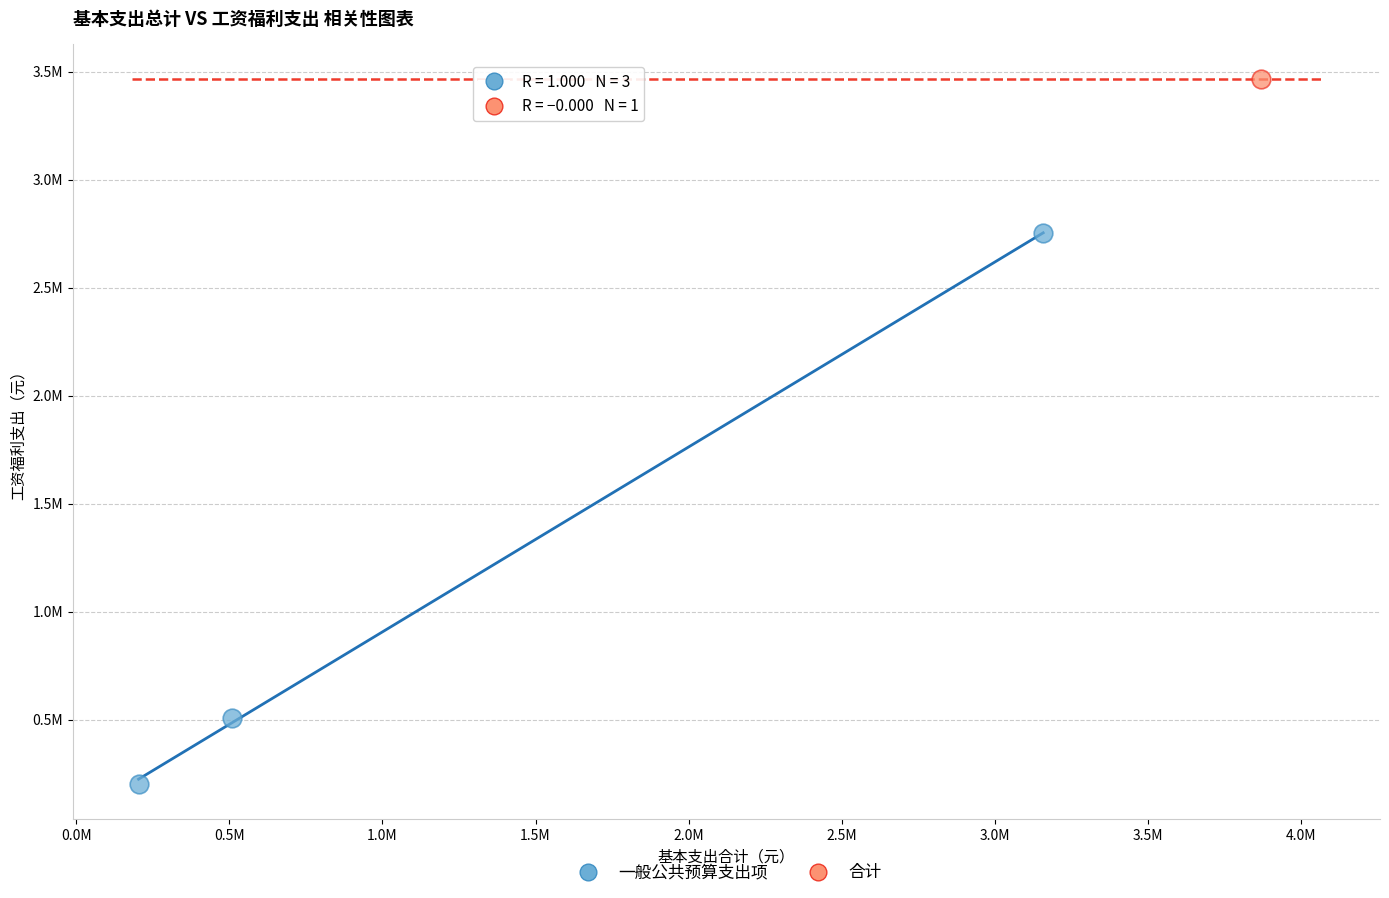

What are all the series names shown in the legend?

一般公共预算支出项, 合计